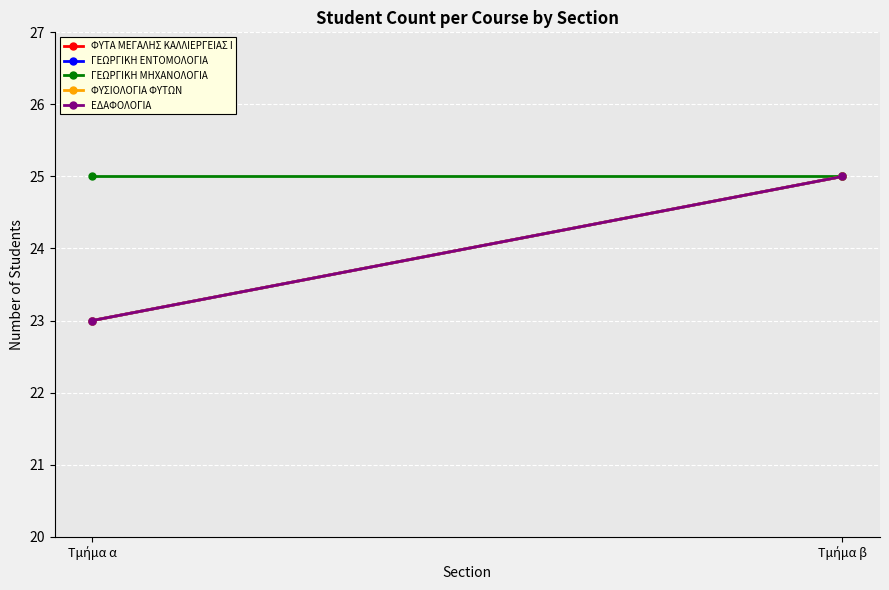

Reading right to left, transcribe all the data shown in this chart.

ΦΥΤΑ ΜΕΓΑΛΗΣ ΚΑΛΛΙΕΡΓΕΙΑΣ Ι: Τμήμα β=25	Τμήμα α=23
ΓΕΩΡΓΙΚΗ ΕΝΤΟΜΟΛΟΓΙΑ: Τμήμα β=25	Τμήμα α=23
ΓΕΩΡΓΙΚΗ ΜΗΧΑΝΟΛΟΓΙΑ: Τμήμα β=25	Τμήμα α=25
ΦΥΣΙΟΛΟΓΙΑ ΦΥΤΩΝ: Τμήμα β=25	Τμήμα α=23
ΕΔΑΦΟΛΟΓΙΑ: Τμήμα β=25	Τμήμα α=23